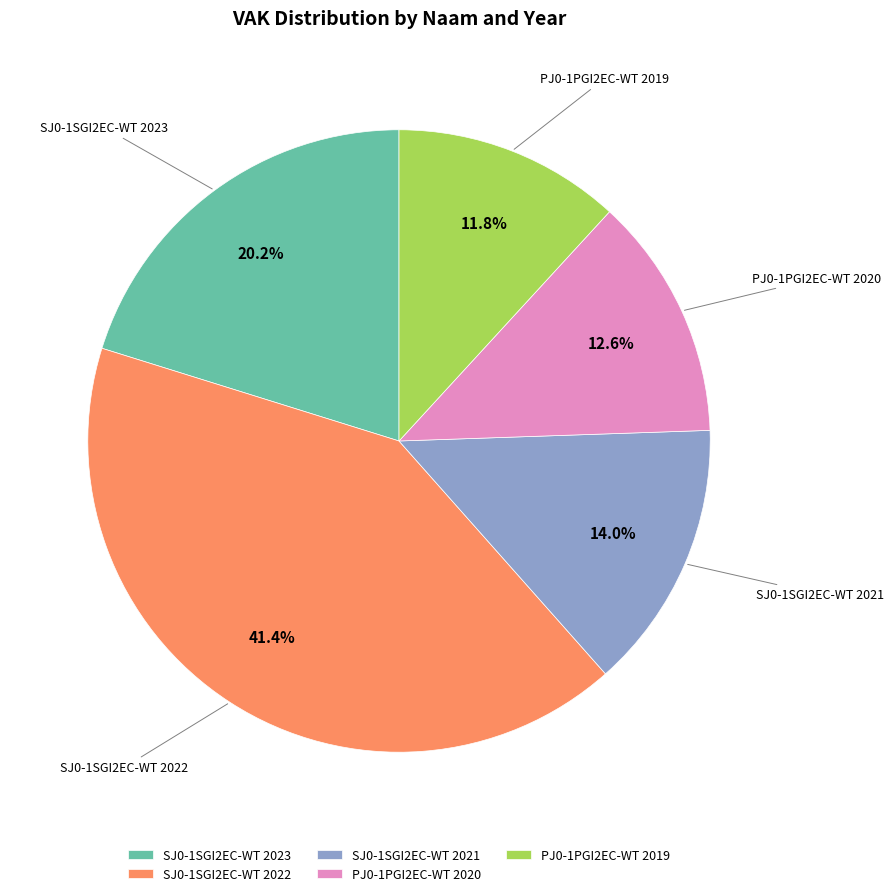

Which category has the smallest portion of the pie?

PJ0-1PGI2EC-WT 2019